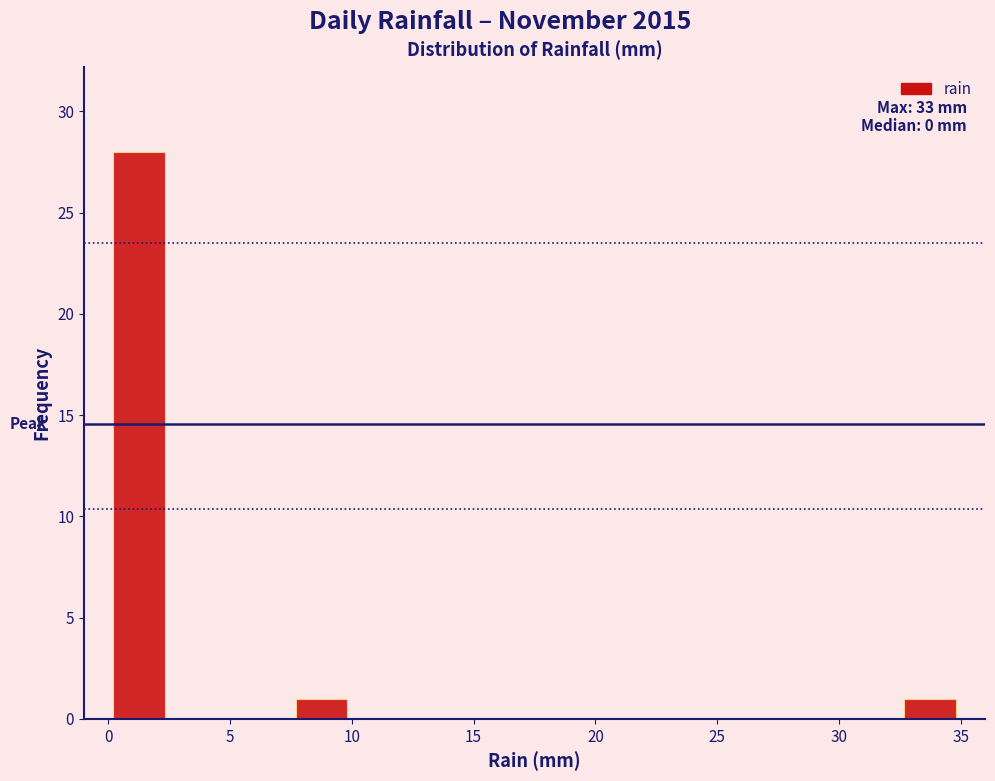

Which range on the x-axis has the tallest bar?

0.0 to 2.5